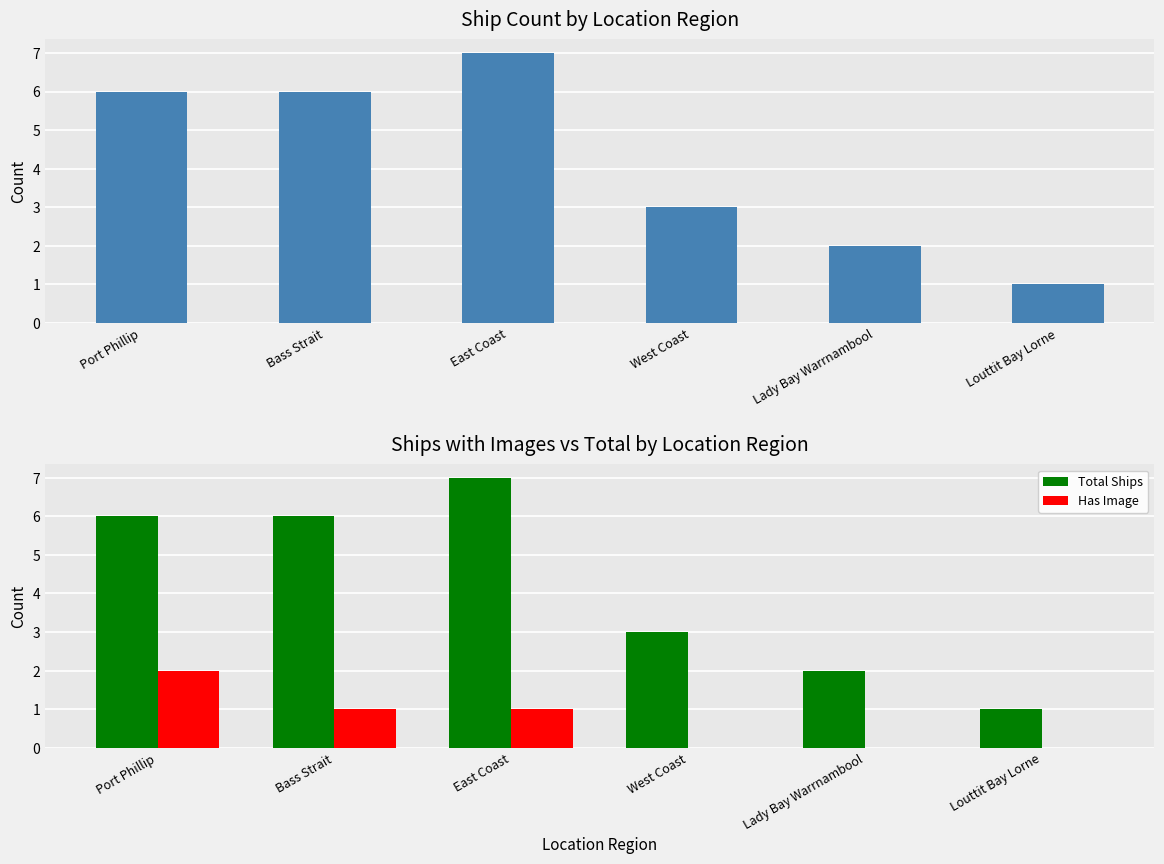

Reading right to left, transcribe all the data shown in this chart.

Total Ships: Louttit Bay Lorne=1	Lady Bay Warrnambool=2	West Coast=3	East Coast=7	Bass Strait=6	Port Phillip=6
Has Image: Louttit Bay Lorne=0	Lady Bay Warrnambool=0	West Coast=0	East Coast=1	Bass Strait=1	Port Phillip=2